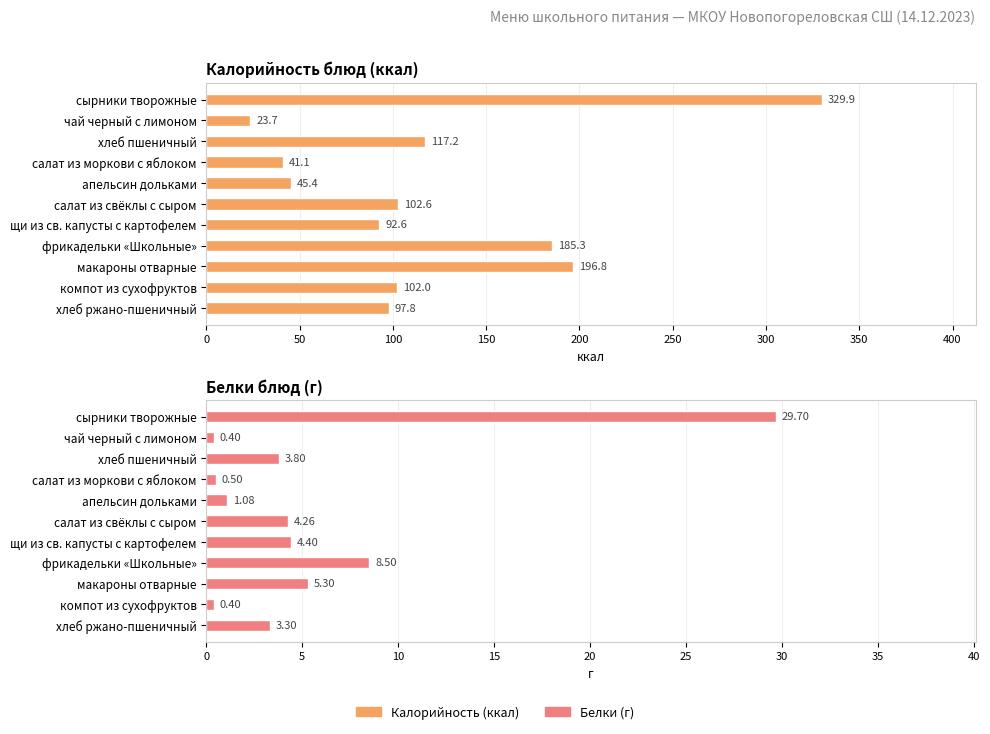

What is the difference between the second highest and second lowest values in the Белки series?

8.1